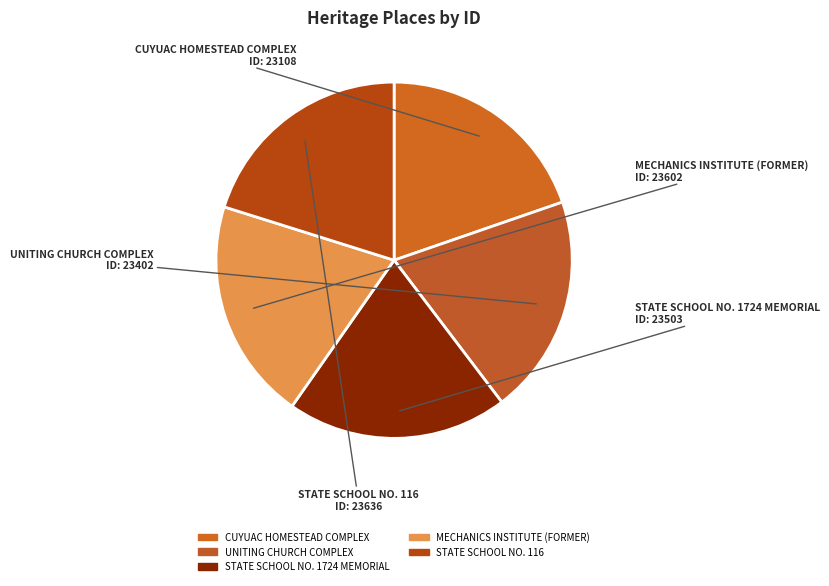

Is there any slice that represents more than half of the pie?

No